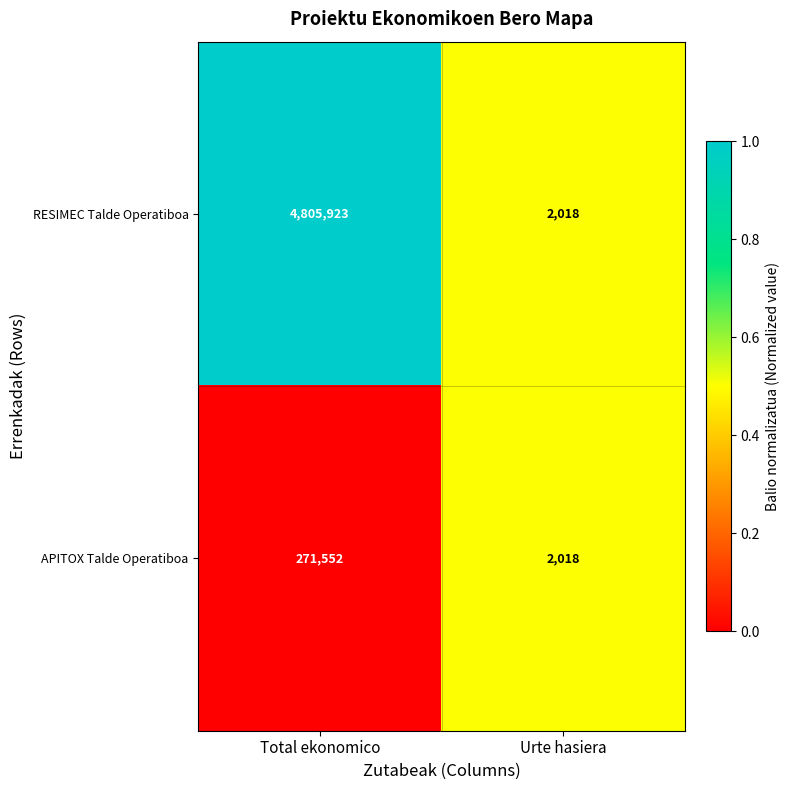

What is the difference between the maximum and minimum values in the APITOX Talde Operatiboa series?

269534